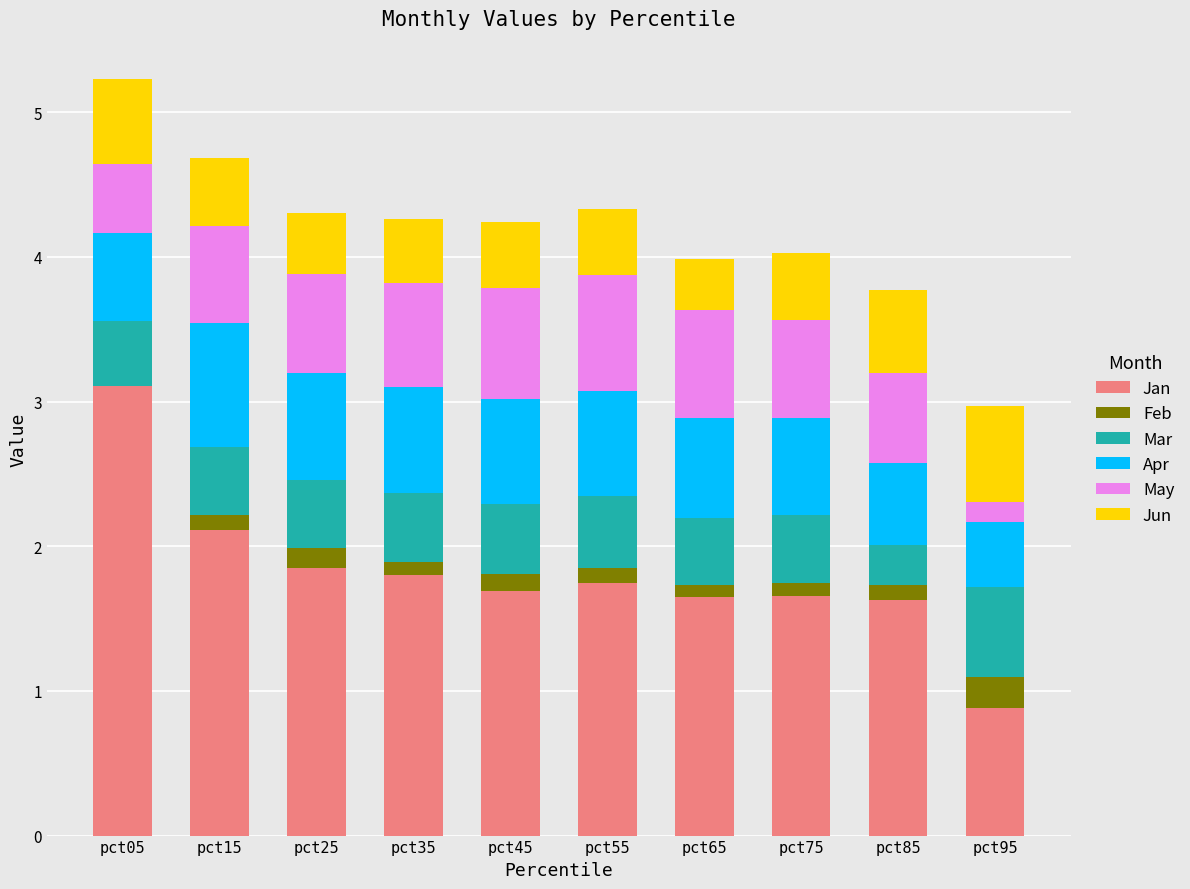

What is the value of the Mar bar at the 9th from the left?

0.3